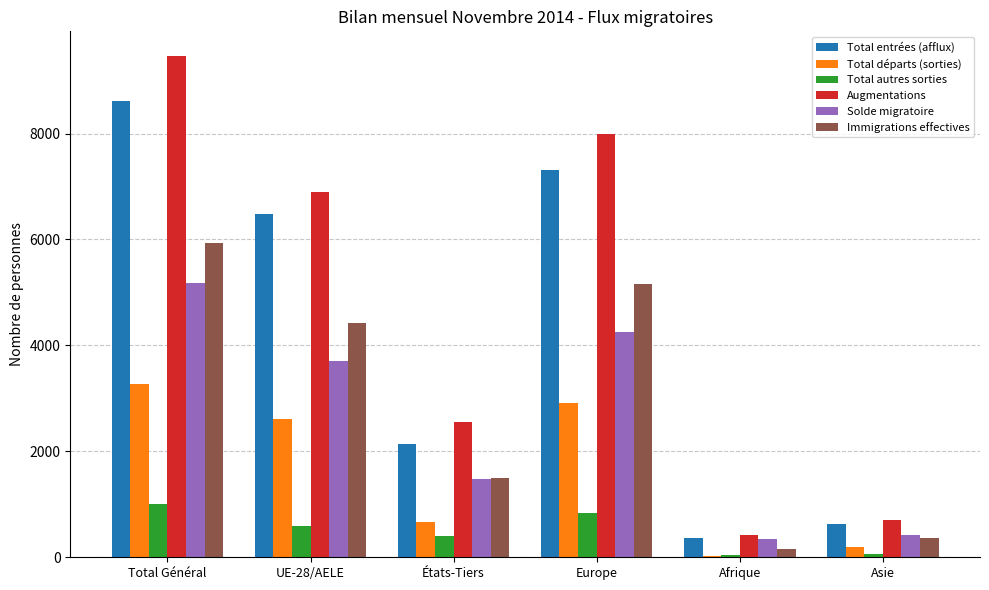

At which category does the chart reach its peak across all series?

Total Général